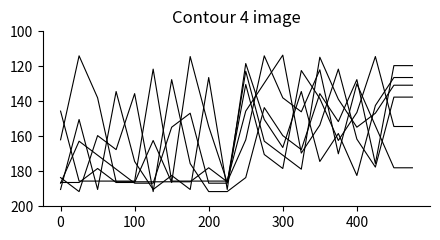

Does the chart have visible grid lines?

No